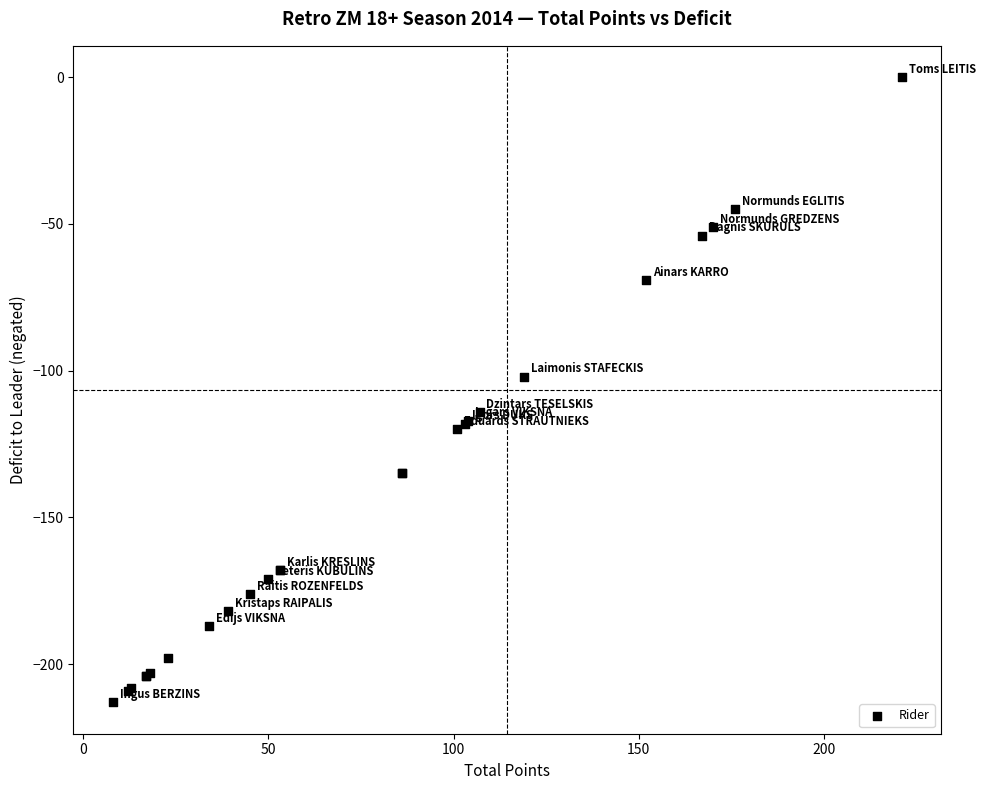

What Y value in the scatter plot is closest to -106?

-102